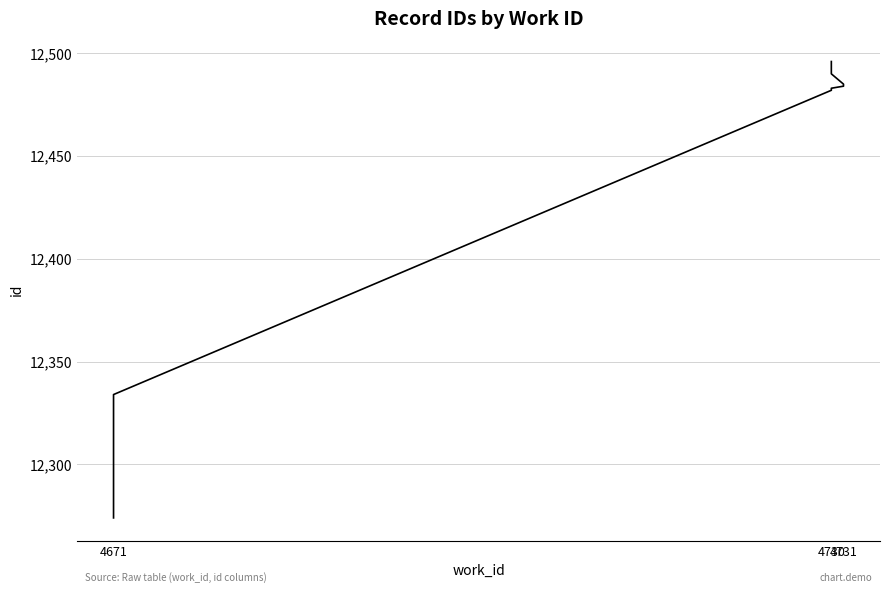

What is the difference between the maximum and minimum values?

222